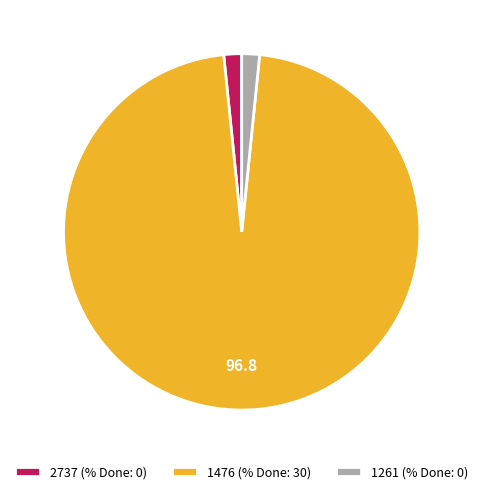

Is it true that 2737 is 13% of the pie?

False